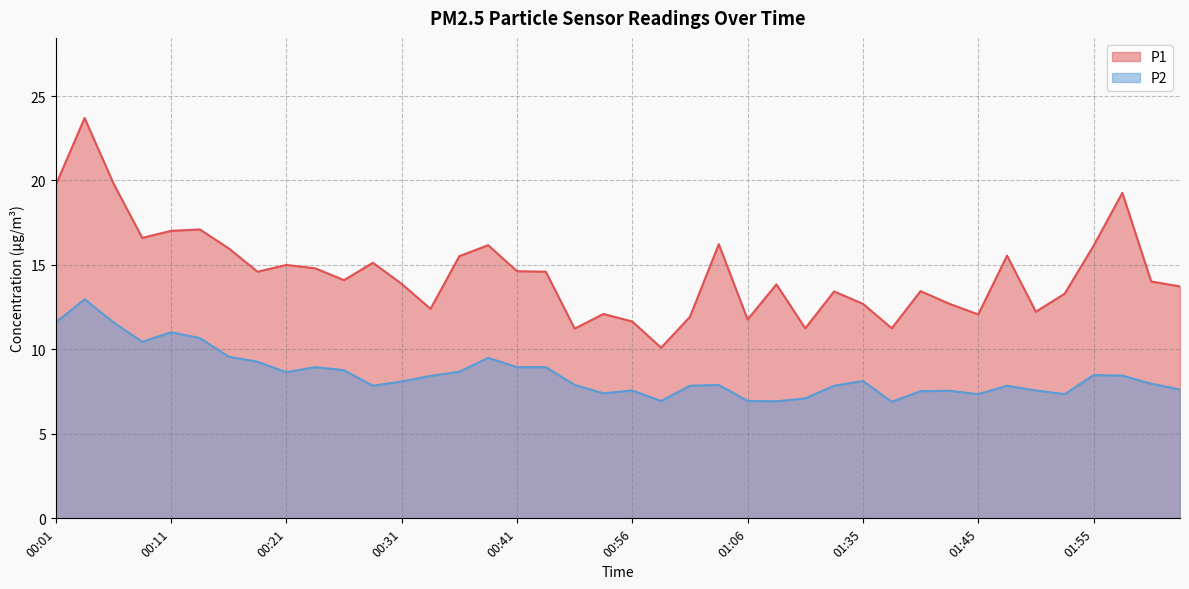

Is it true that P1 equals 15.0 at 00:21?

True